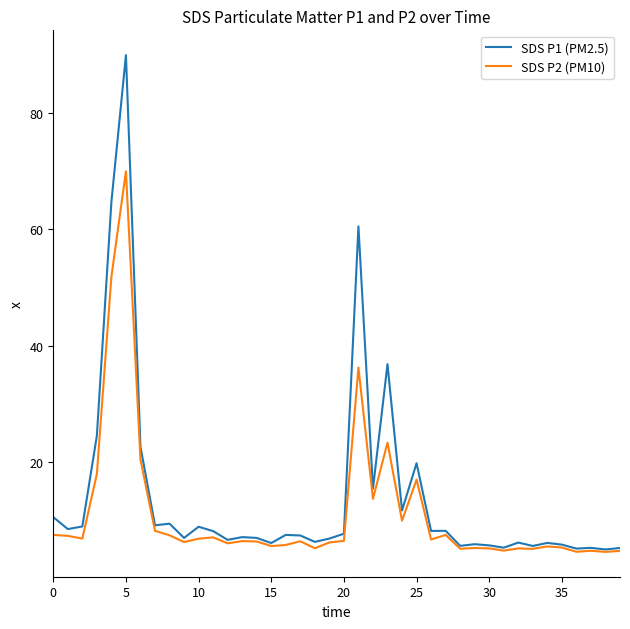

What is the highest value of the SDS P1 (PM2.5) series?

89.9